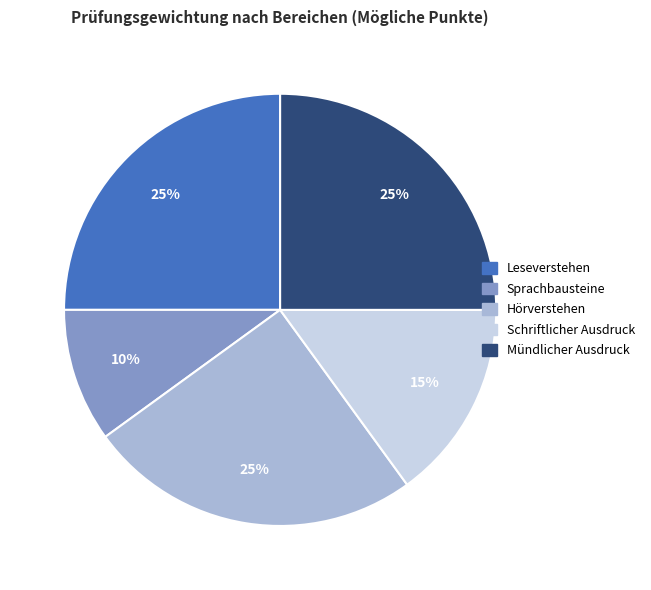

What percentage is the Schriftlicher Ausdruck slice, to the nearest percent?

15%